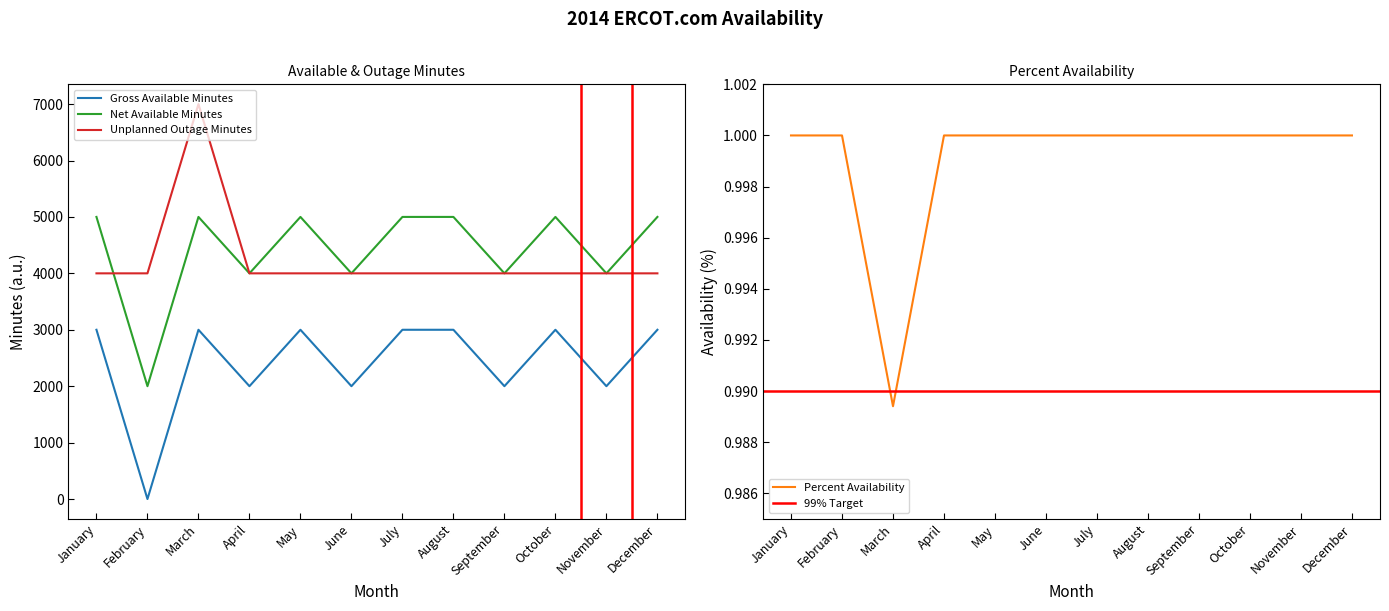

Where do Percent Availability and Gross Available Minutes first cross each other?

January and February